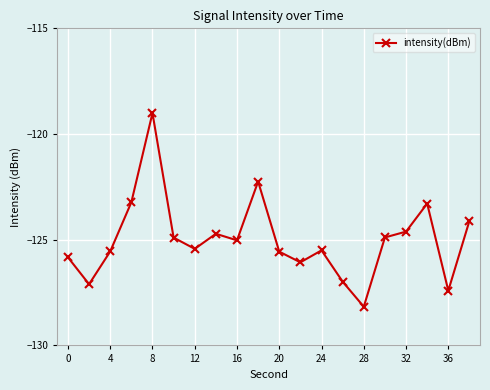

What is the sum of all values?

-2499.7